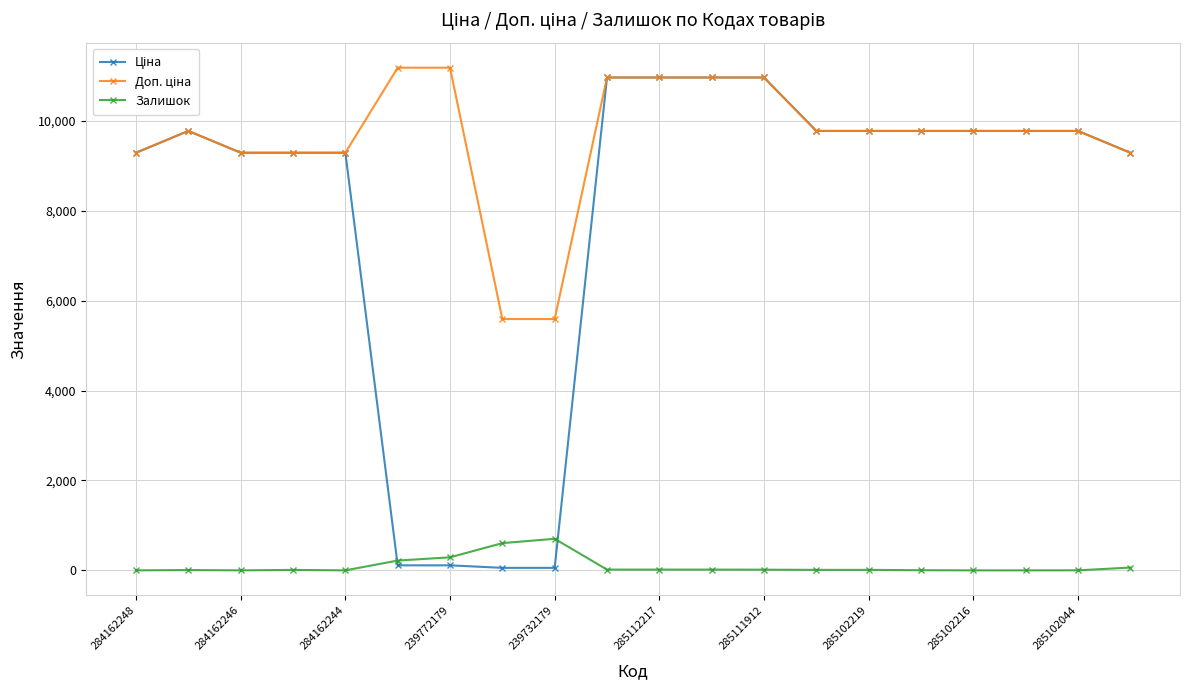

How many categories are shown in the chart?

20